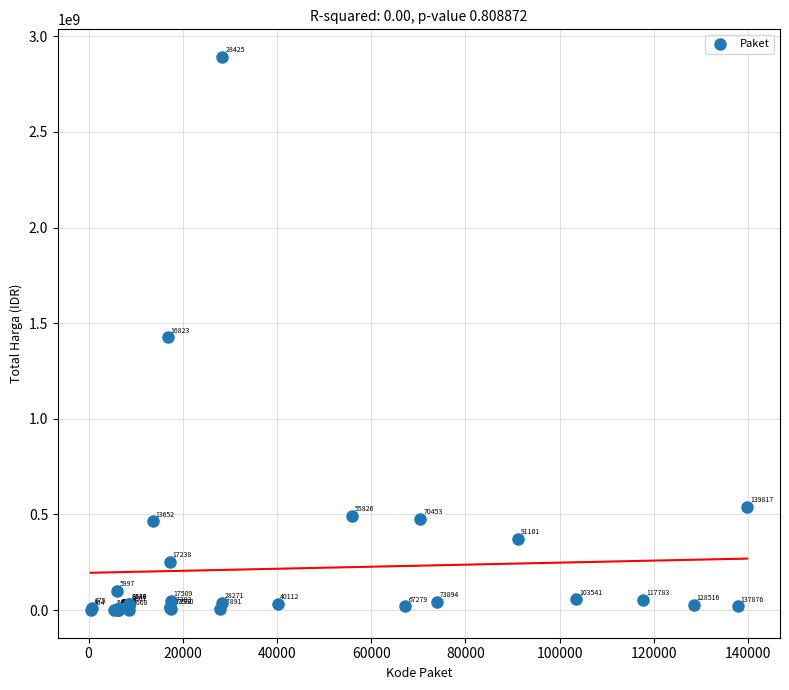

What Y value in the scatter plot is closest to 1446100000?

1425867900